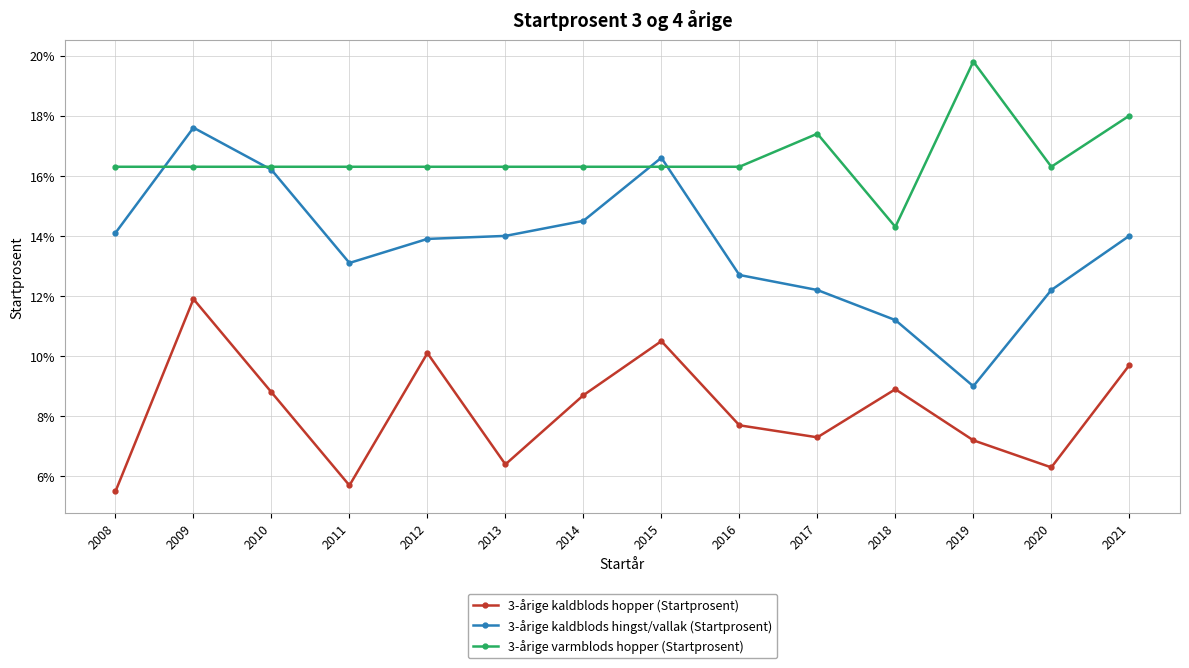

At which label does 3-årige varmblods hopper (Startprosent) reach its peak?

2019